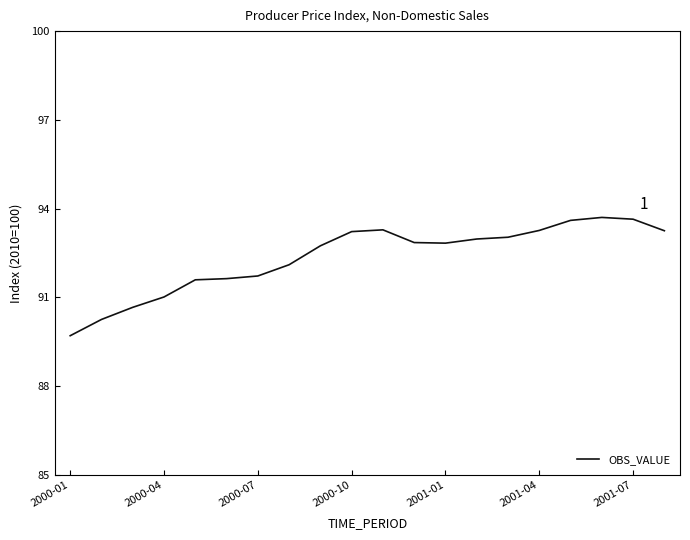

What is the greatest value displayed?

93.7